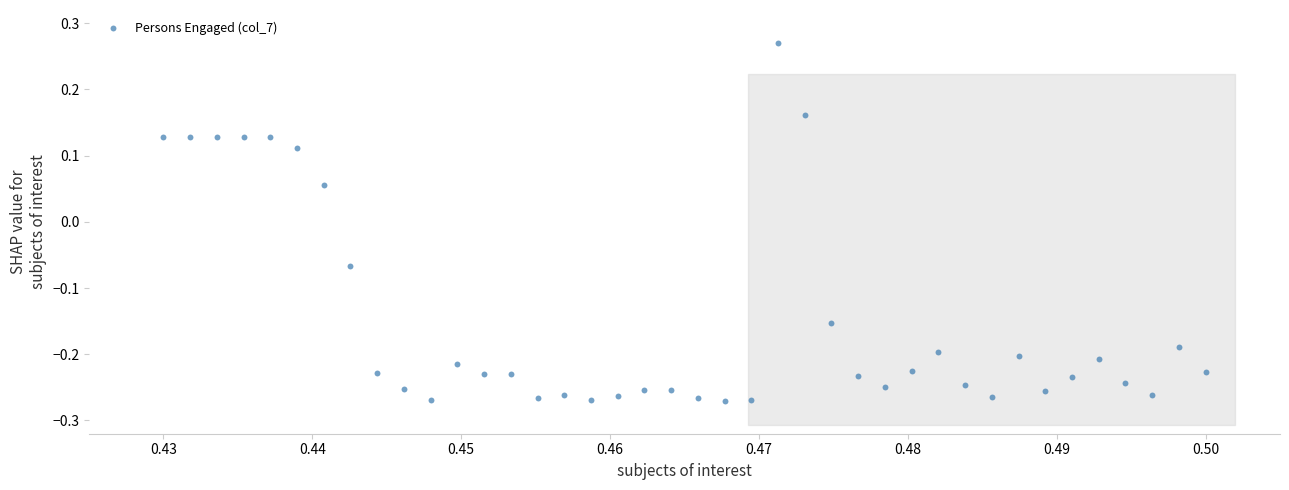

What is the range of Y values (max minus min)?

0.5